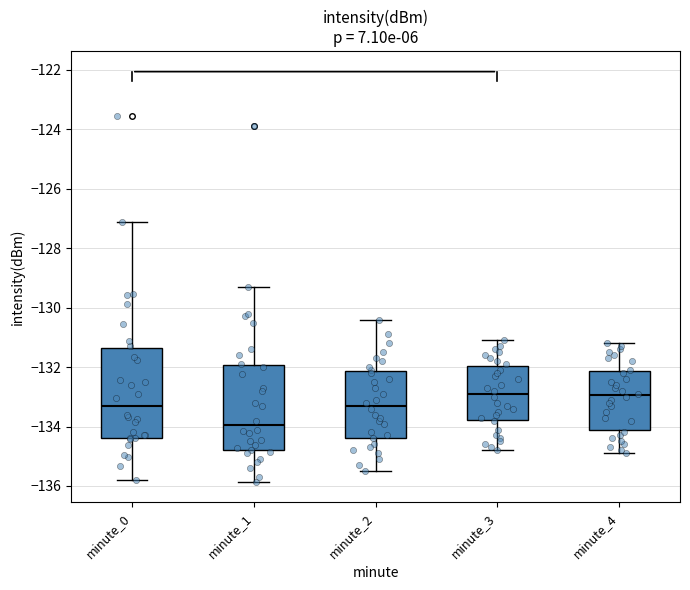

Where does the upper whisker of the box for minute_4 end on the y-axis? The values are not printed on the chart, so give them approximately, as read against the axis.

-131.2